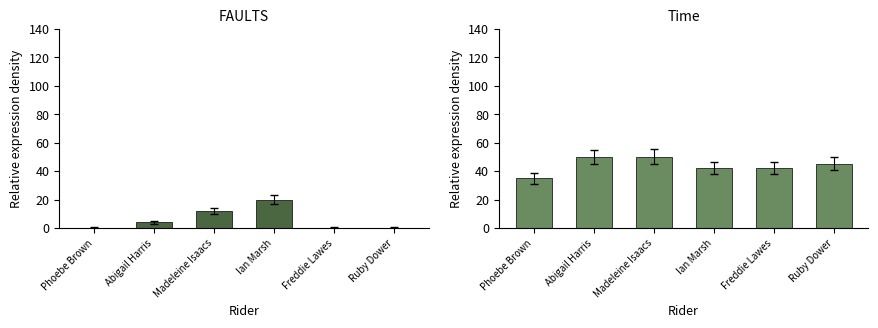

At which category is the sum across all series the highest?

Madeleine Isaacs